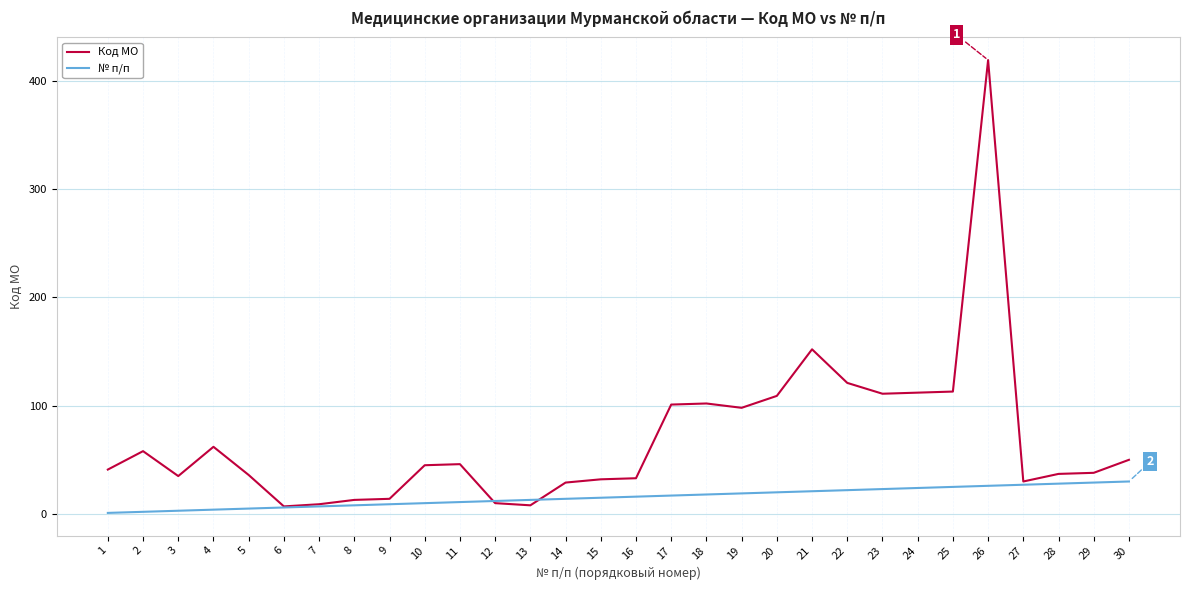

Is it true that Код МО equals 112 at 24?

True